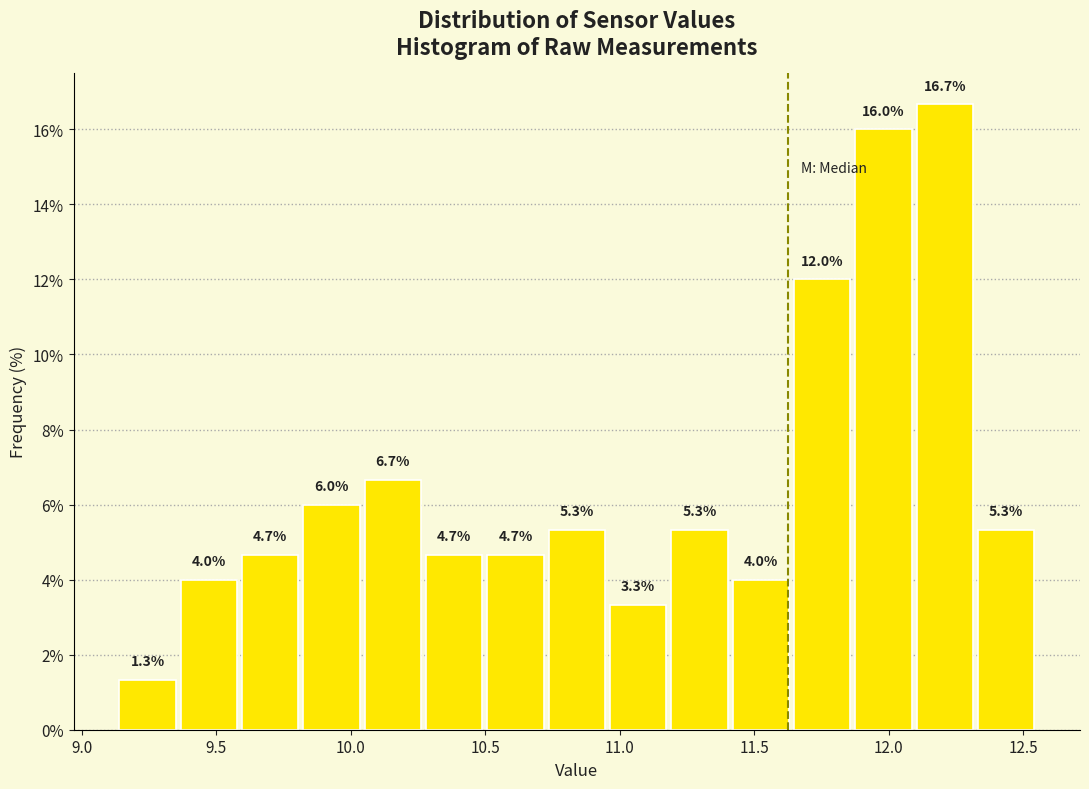

Over which range of the x-axis is the bar tallest?

12.10 to 12.30